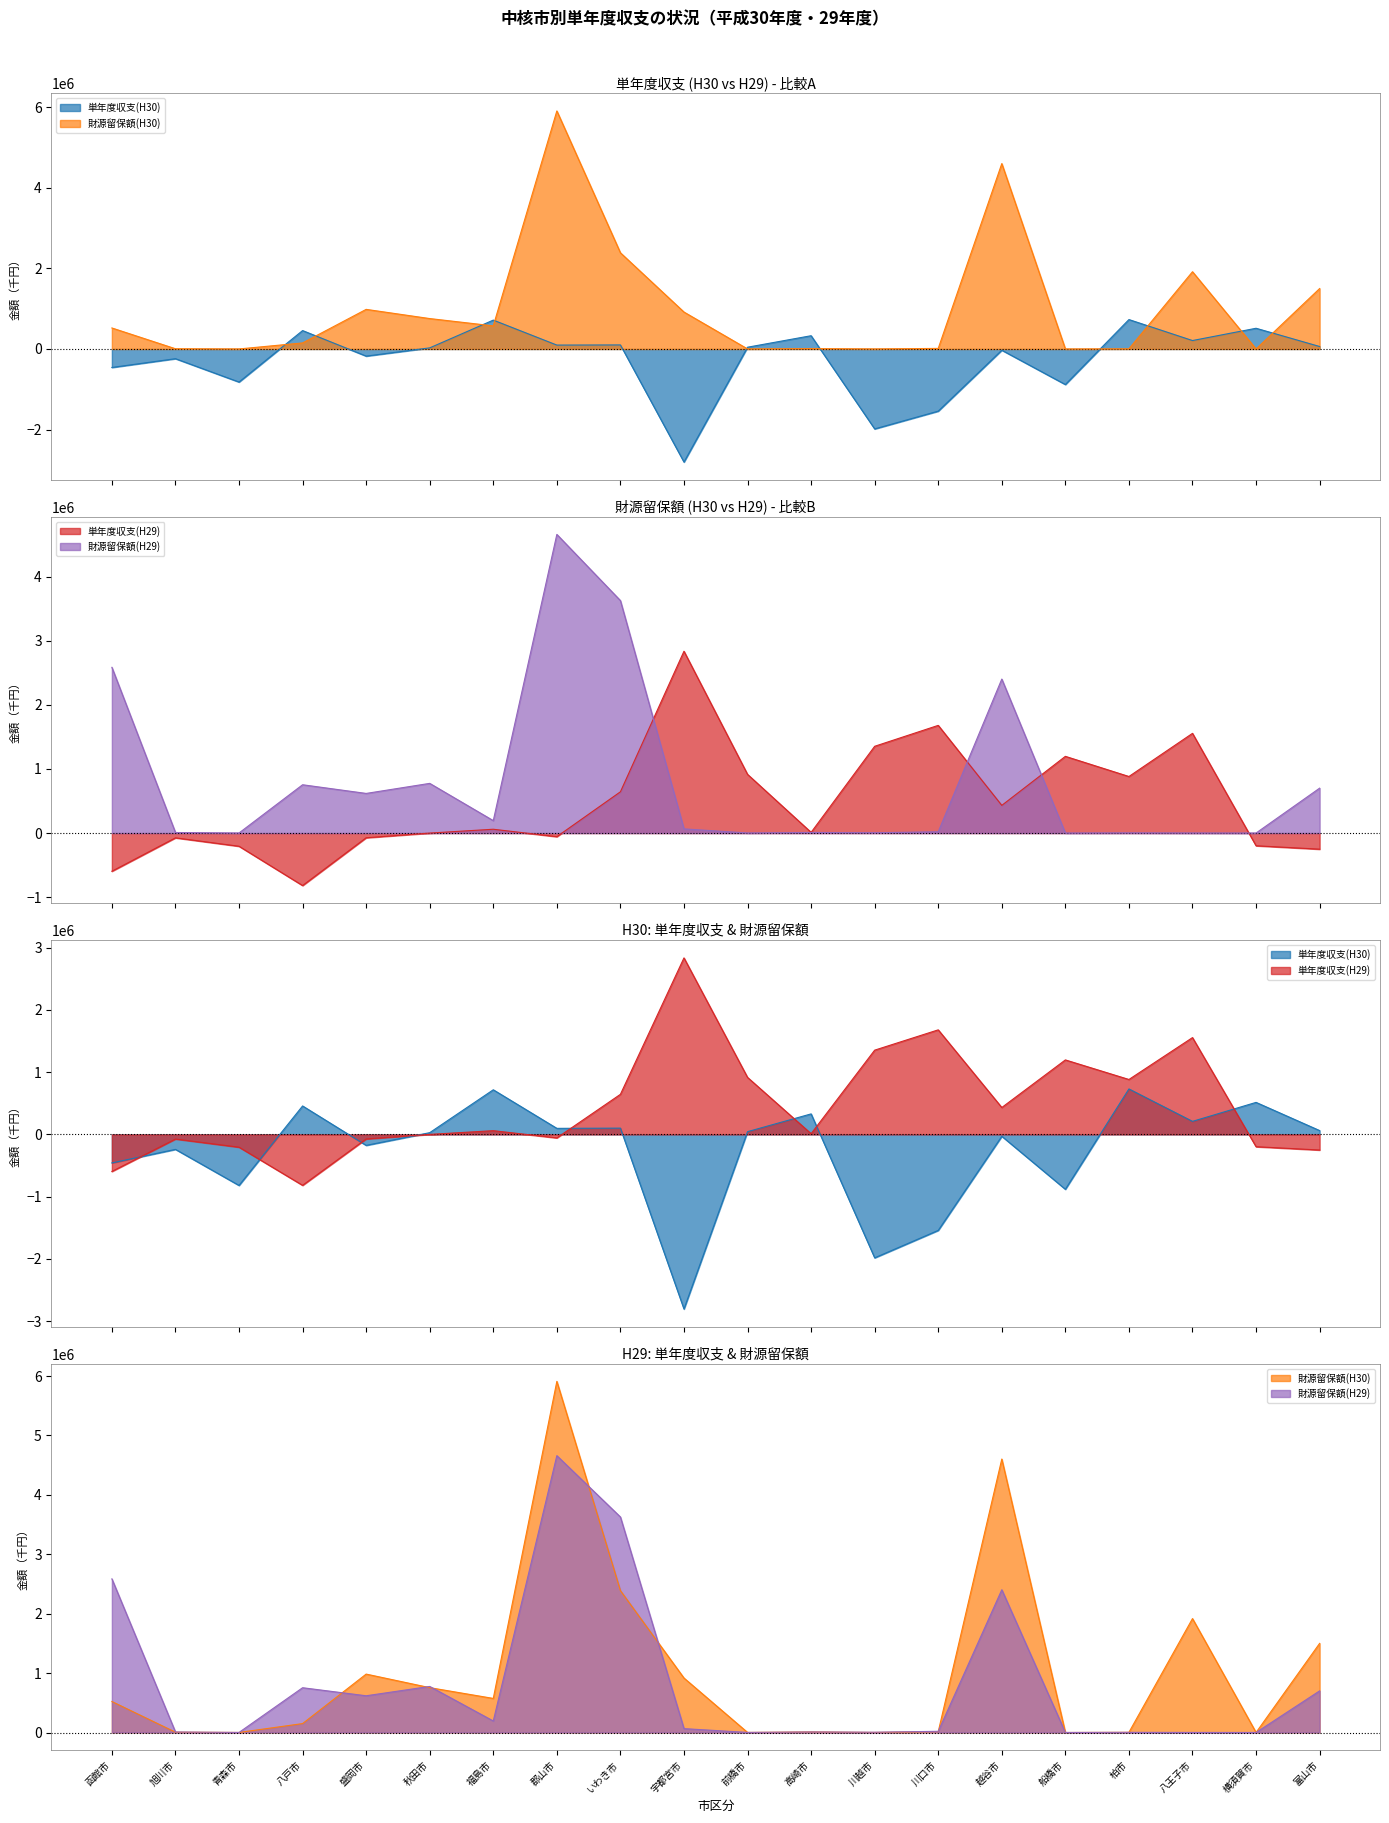

Which series has the largest total across all categories?

財源留保額(H30)